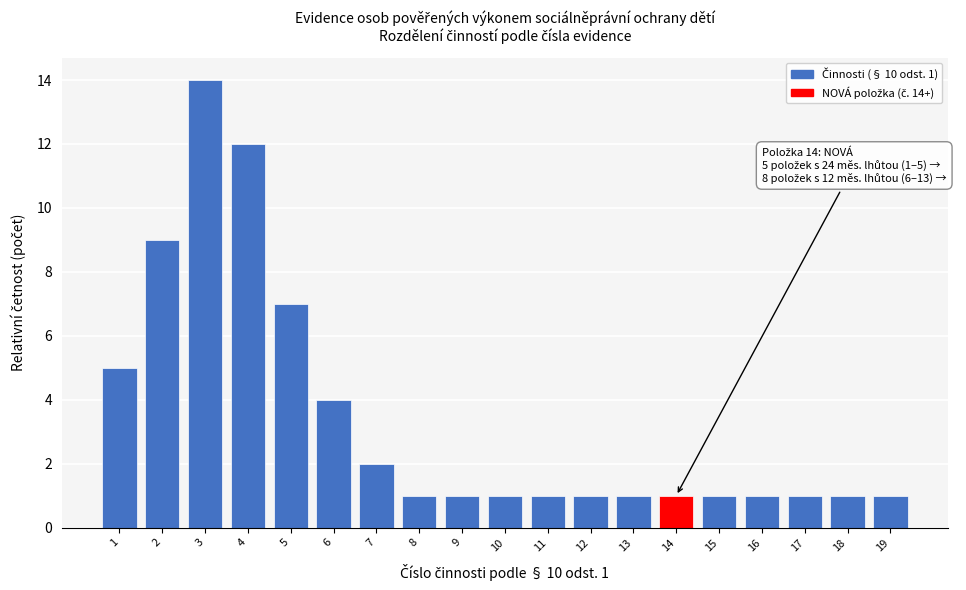

Reading left to right, what are all the values shown in this chart?

1=5	2=9	3=14	4=12	5=7	6=4	7=2	8=1	9=1	10=1	11=1	12=1	13=1	14=1	15=1	16=1	17=1	18=1	19=1